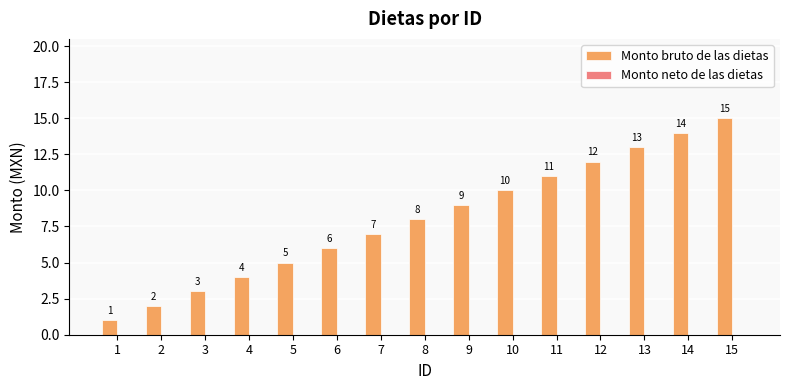

How many bars are there in total?

15